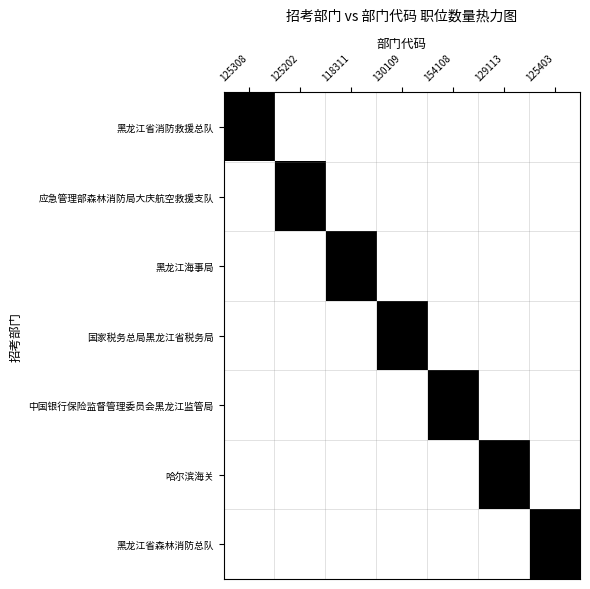

Reading left to right, list all the values displayed in this chart.

黑龙江省消防救援总队: 125308=1	125202=0	118311=0	130109=0	154108=0	129113=0	125403=0
应急管理部森林消防局大庆航空救援支队: 125308=0	125202=1	118311=0	130109=0	154108=0	129113=0	125403=0
黑龙江海事局: 125308=0	125202=0	118311=1	130109=0	154108=0	129113=0	125403=0
国家税务总局黑龙江省税务局: 125308=0	125202=0	118311=0	130109=1	154108=0	129113=0	125403=0
中国银行保险监督管理委员会黑龙江监管局: 125308=0	125202=0	118311=0	130109=0	154108=1	129113=0	125403=0
哈尔滨海关: 125308=0	125202=0	118311=0	130109=0	154108=0	129113=1	125403=0
黑龙江省森林消防总队: 125308=0	125202=0	118311=0	130109=0	154108=0	129113=0	125403=1